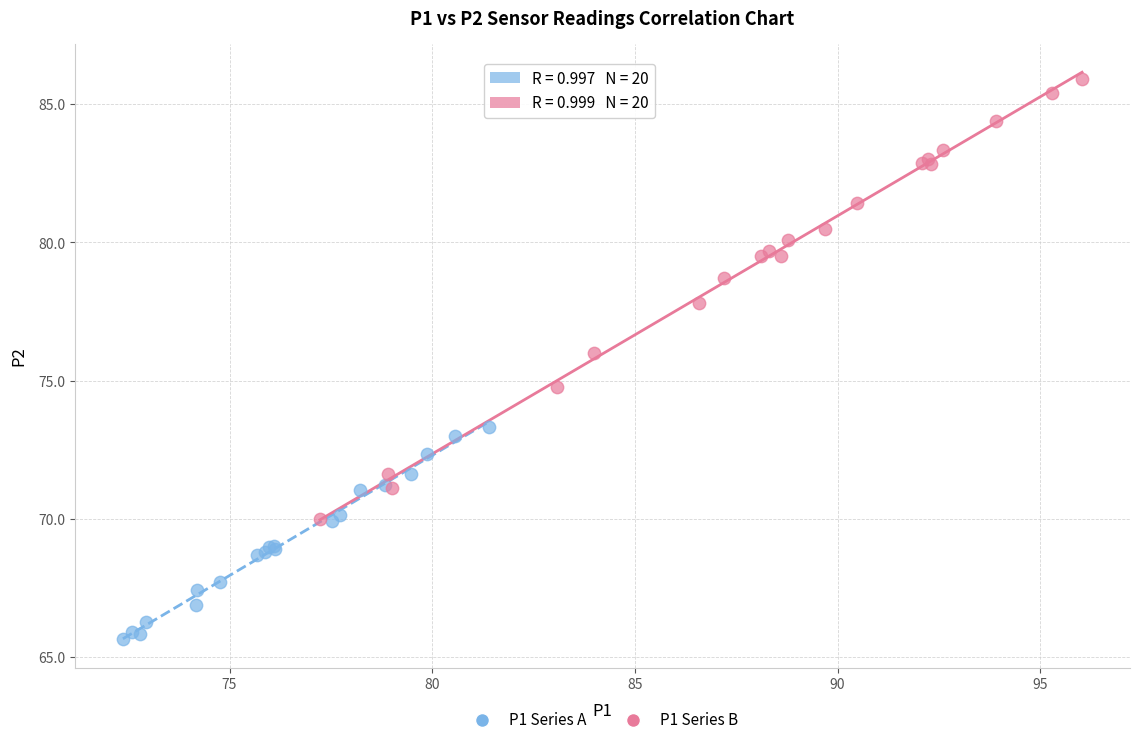

Which series contains the lowest Y value?

P1 Series A